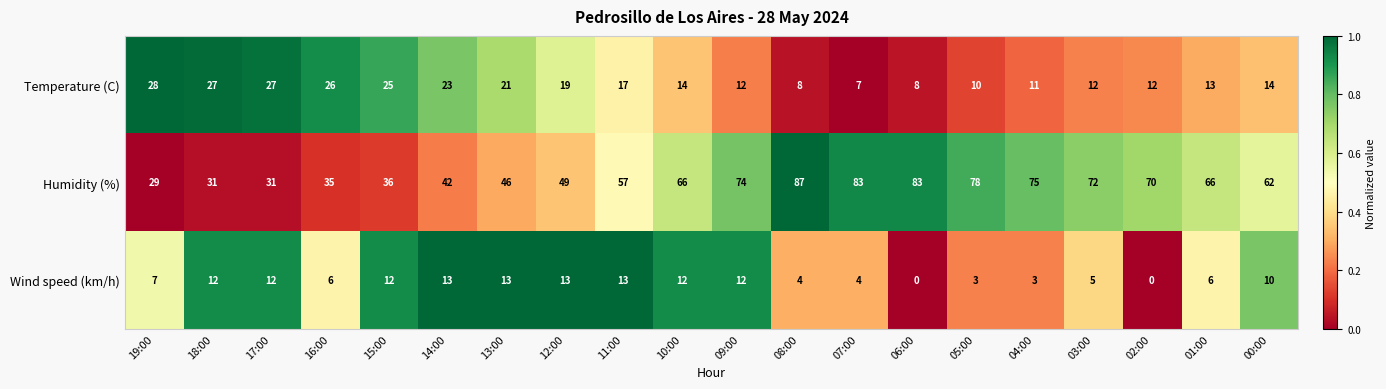

Rank the series by their average value, from lowest to highest.

Wind speed (km/h), Temperature (C), Humidity (%)